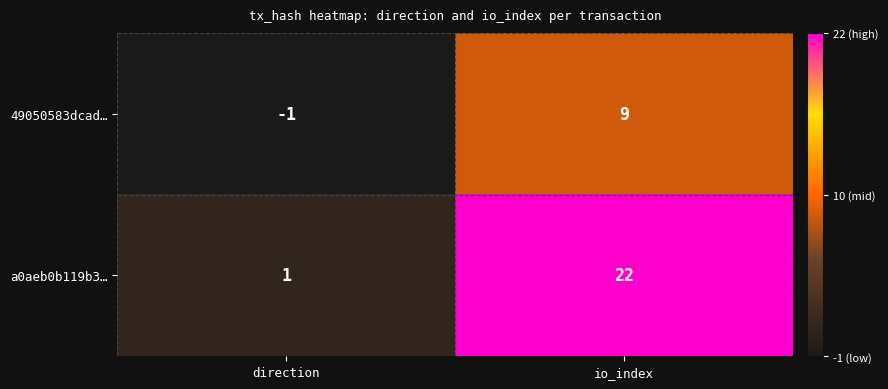

What is the difference between the a0aeb0b119b3… values at io_index and direction?

21